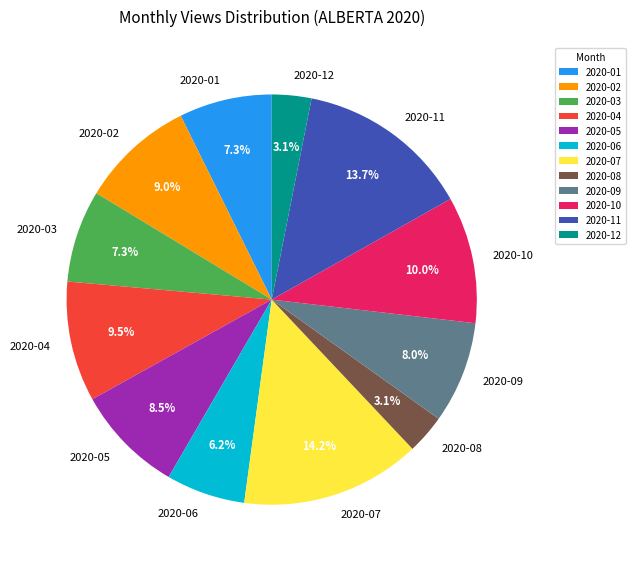

How many slices are in this pie chart?

12